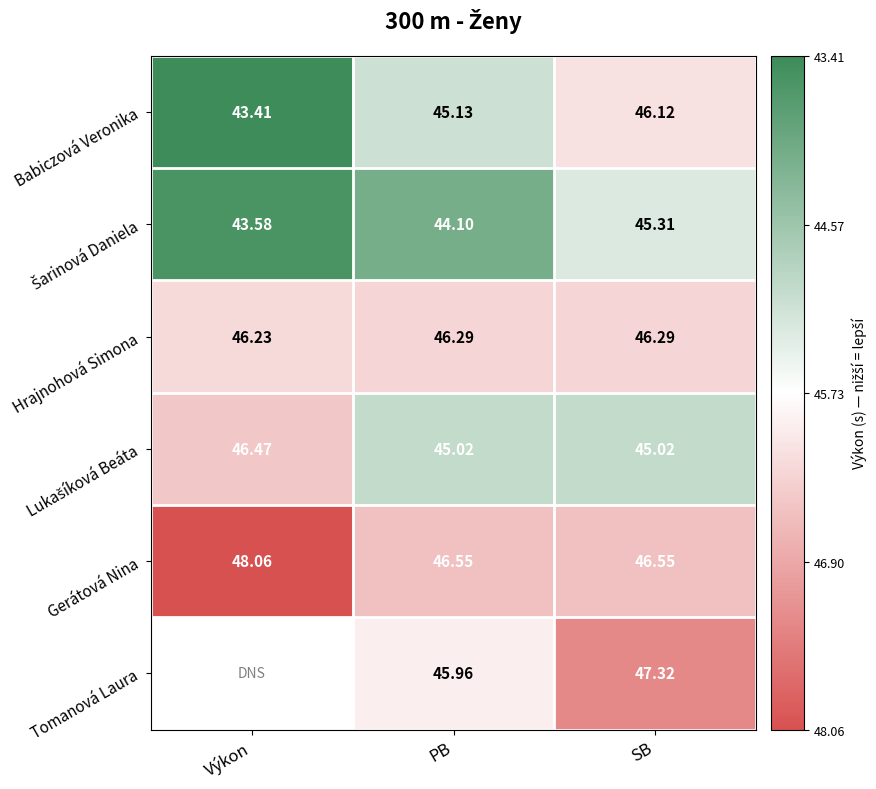

Where does the Babiczová Veronika series first go above 45?

PB